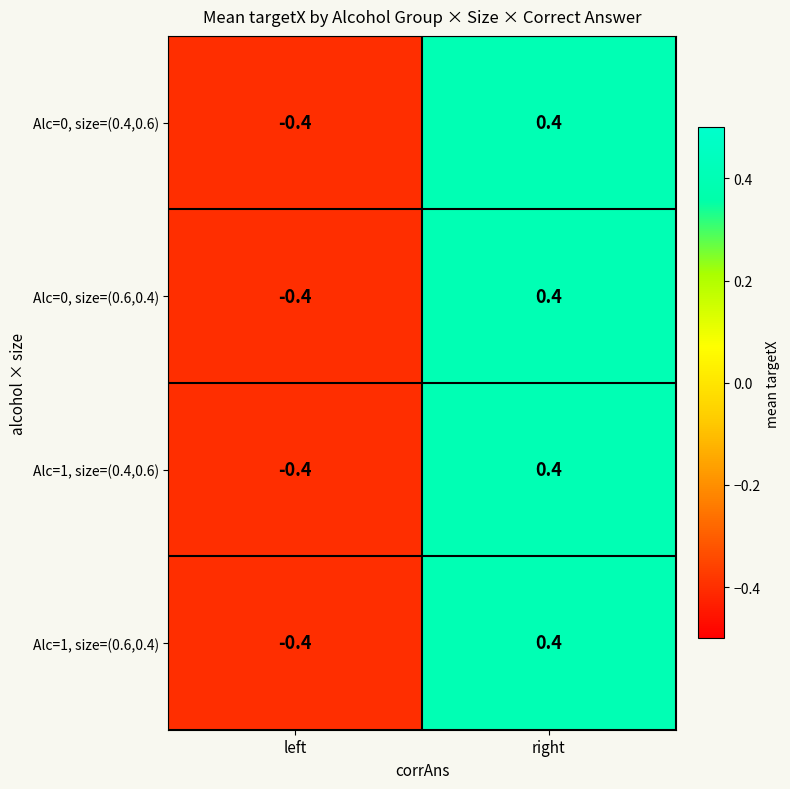

Reading left to right, list all the values displayed in this chart.

Alc=0, size=(0.4,0.6): -0.4	0.4
Alc=0, size=(0.6,0.4): -0.4	0.4
Alc=1, size=(0.4,0.6): -0.4	0.4
Alc=1, size=(0.6,0.4): -0.4	0.4